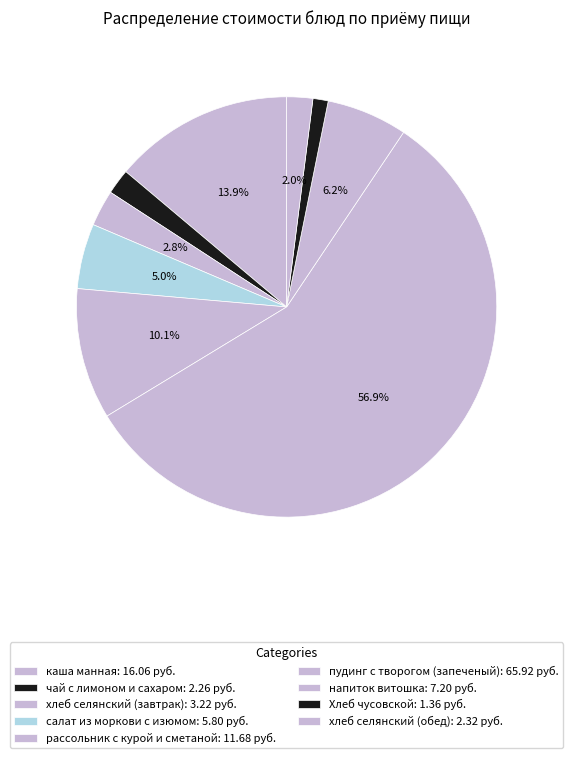

What percentage do хлеб селянский (обед) and рассольник с курой и сметаной together represent?

12.1%